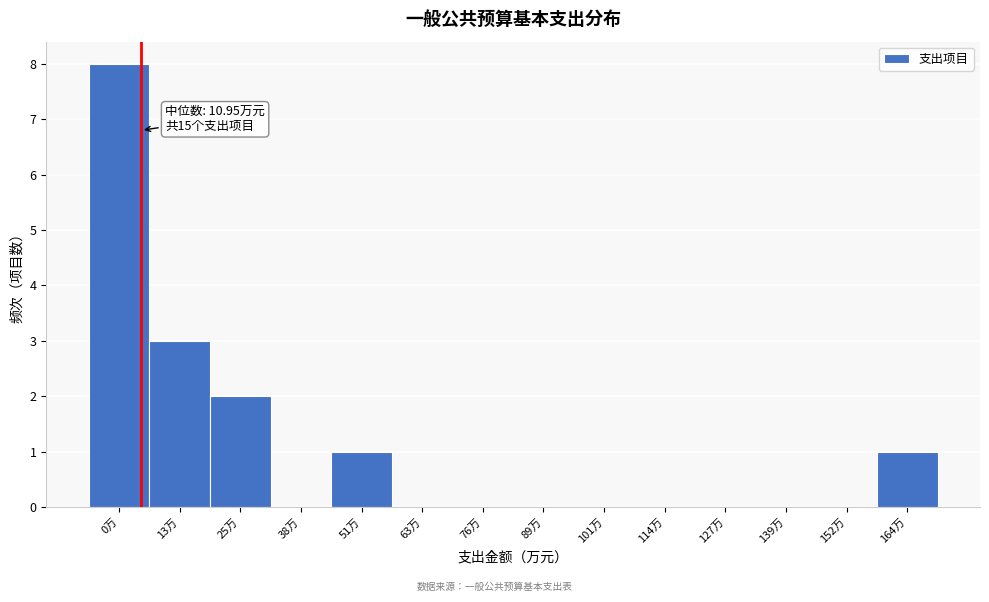

Reading right to left, extract all data points from this chart.

164万=1	152万=0	139万=0	127万=0	114万=0	101万=0	89万=0	76万=0	63万=0	51万=1	38万=0	25万=2	13万=3	0万=8